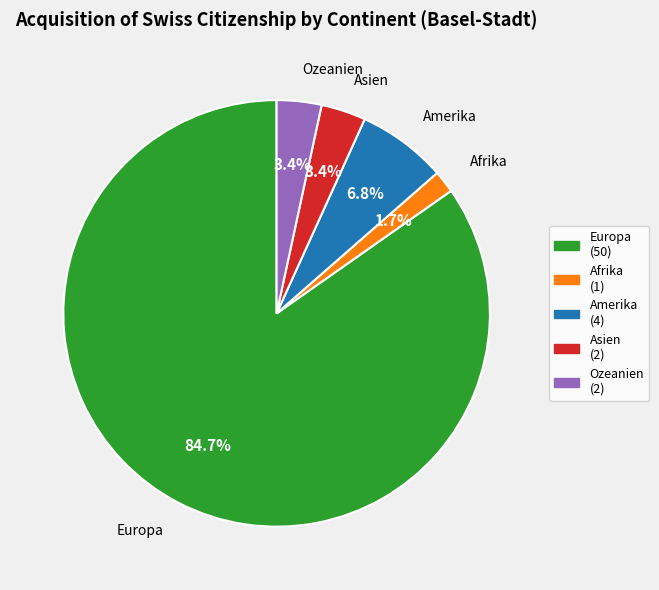

Between Ozeanien and Amerika, which is larger?

Amerika